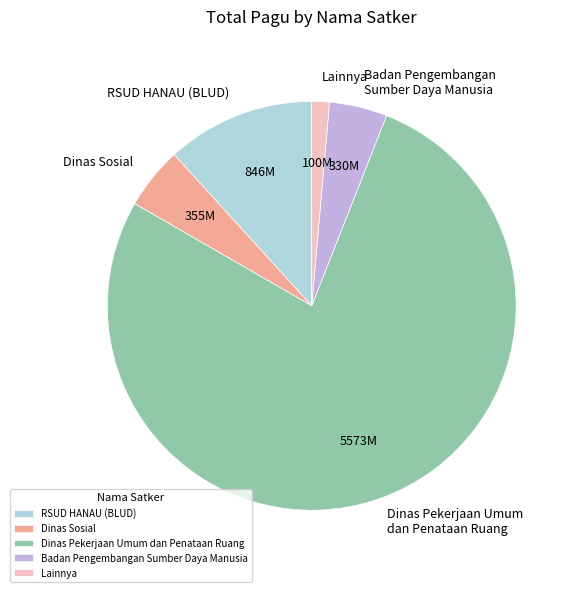

Combined, do Dinas Pekerjaan Umum dan Penataan Ruang and Dinas Sosial account for over 50%?

Yes